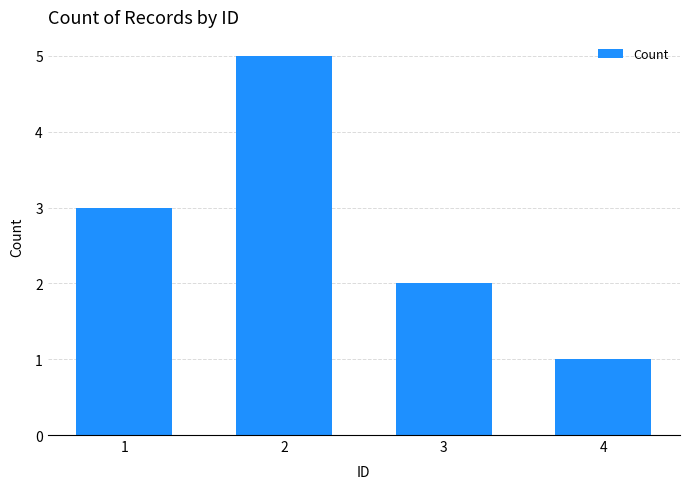

Reading left to right, what are all the values shown in this chart?

3	5	2	1